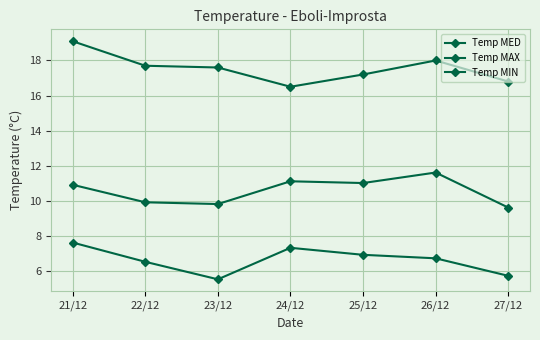

True or false: Temp MIN and Temp MED cross at least once.

False